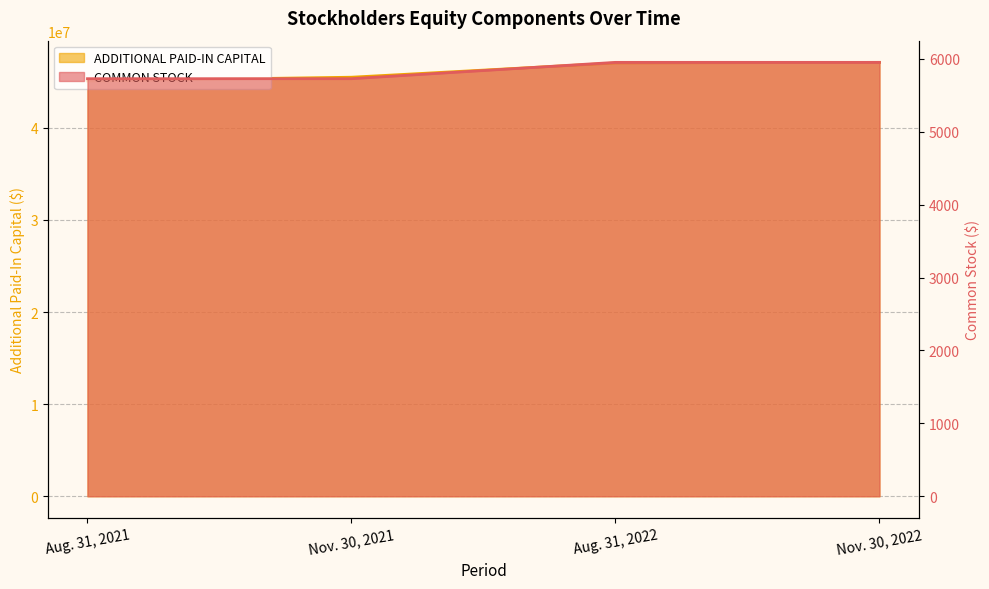

What is the value of the COMMON STOCK point at the 2nd from the left?

5727